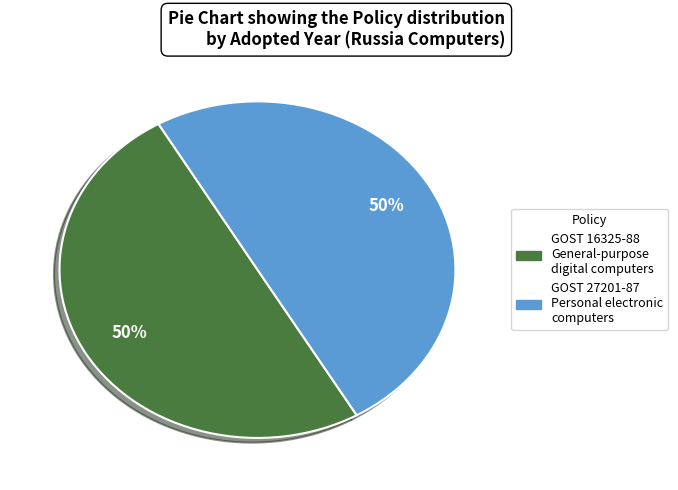

Do GOST 16325-88 General-purpose digital computers and GOST 27201-87 Personal electronic computers together represent more than half of the pie?

Yes